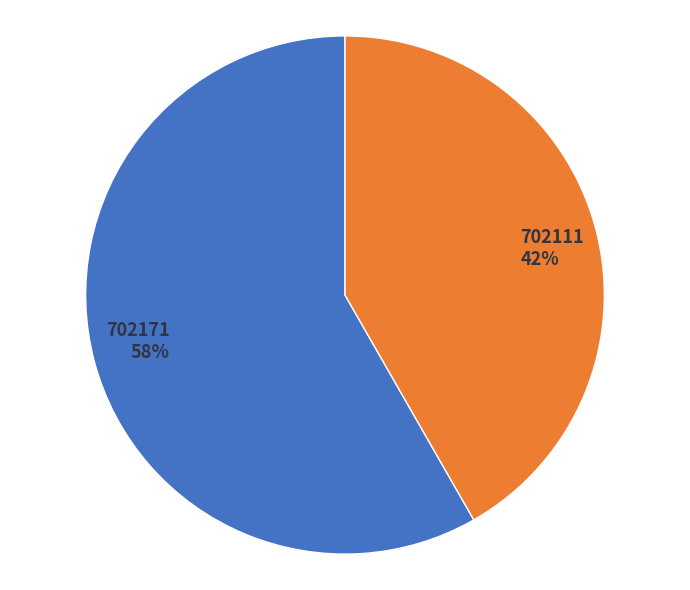

To the nearest percent, what is the average slice percentage?

50%